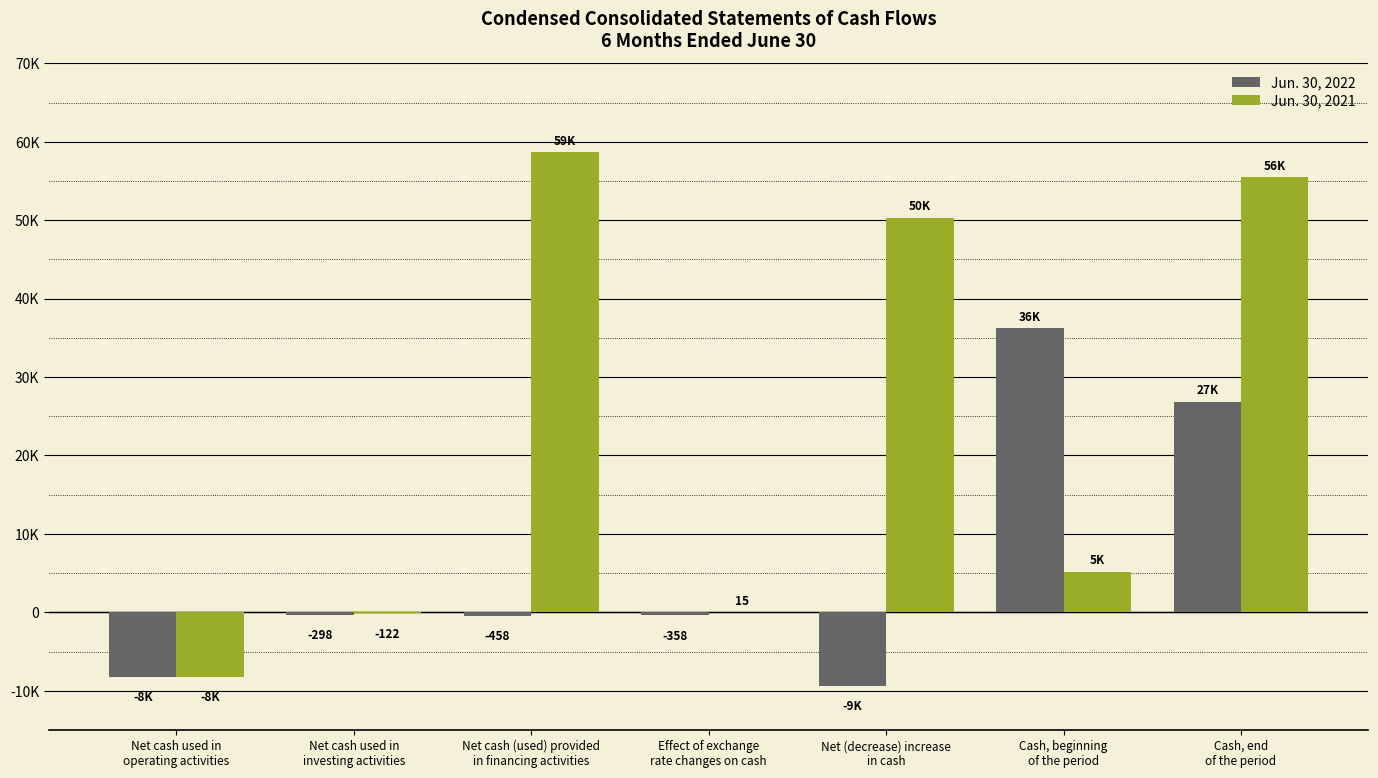

What are all the series names shown in the legend?

Jun. 30, 2022, Jun. 30, 2021